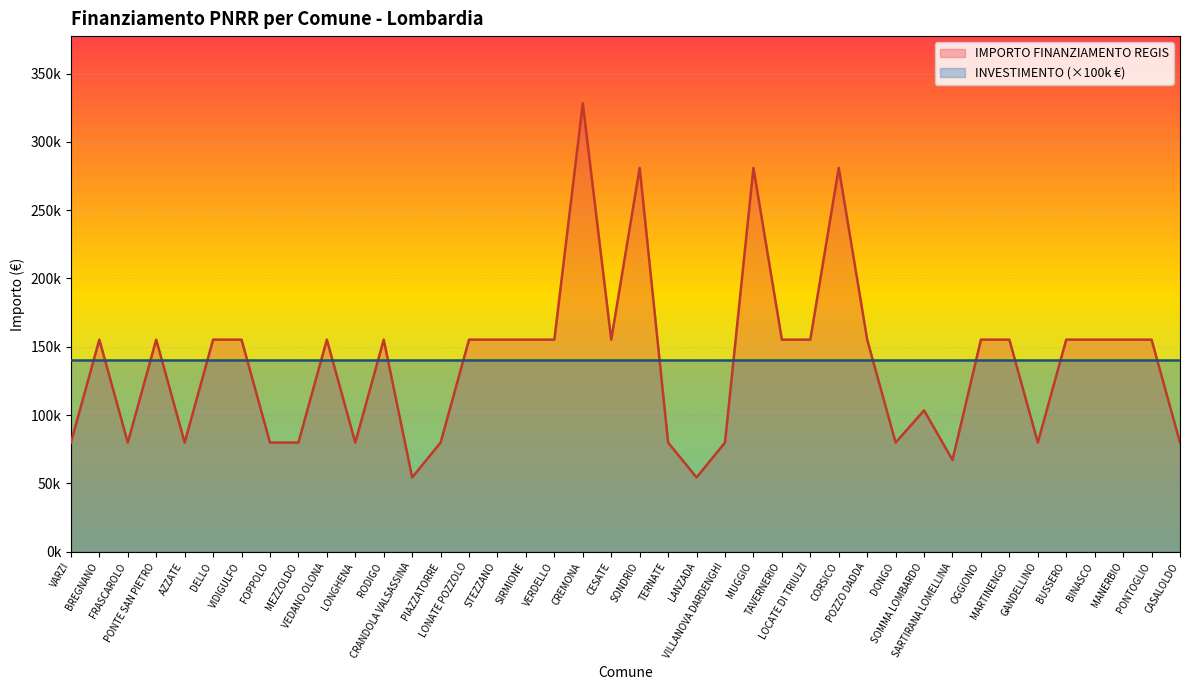

How many data points does each series have?

40